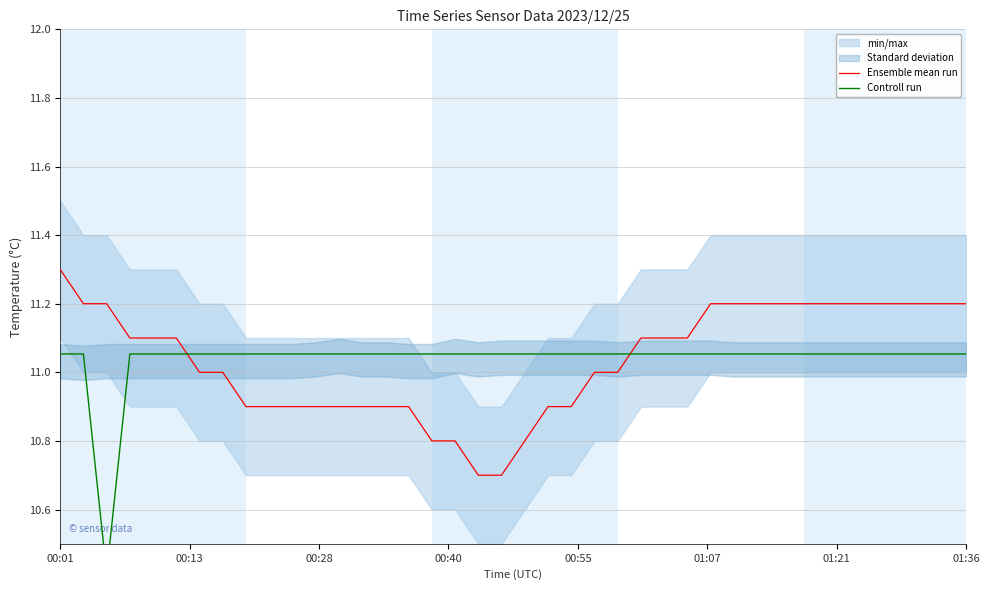

Read the Controll run value at 36.

11.1